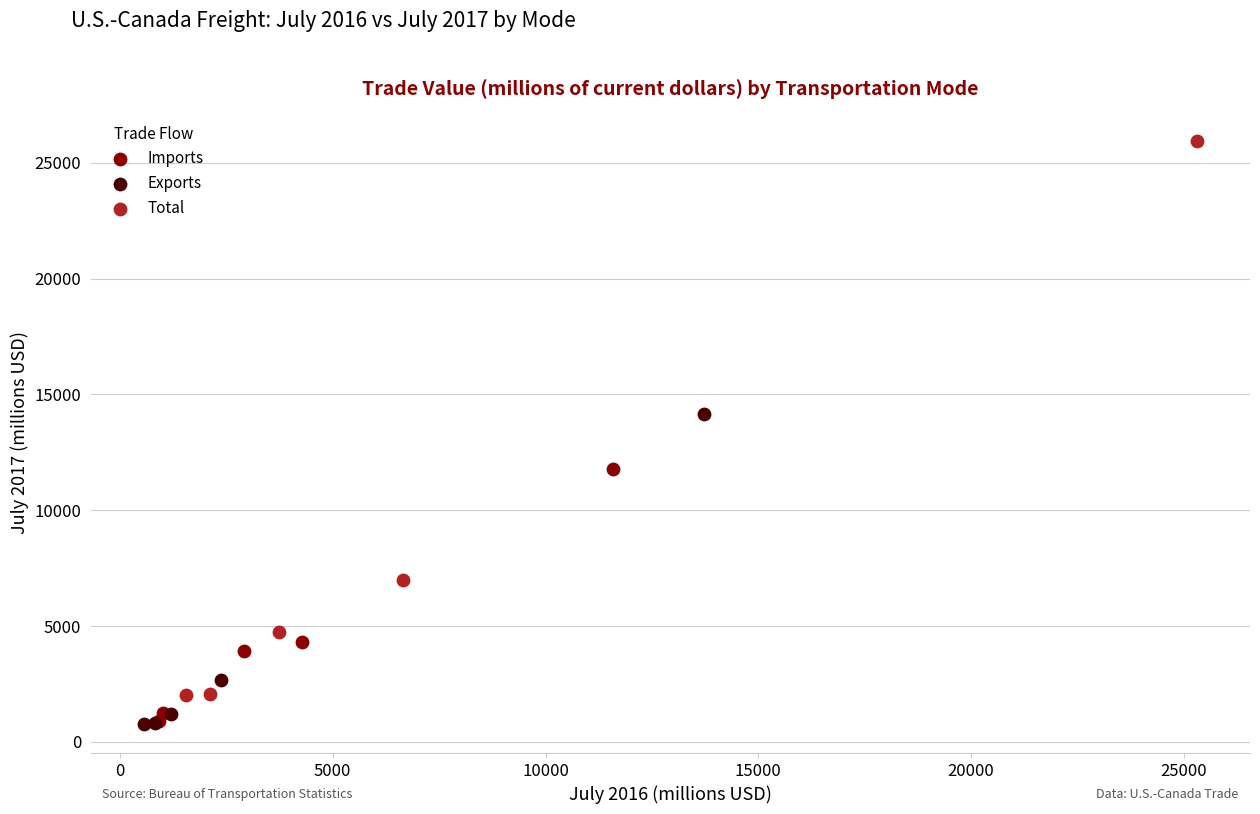

Which series has the largest Y range (max minus min)?

Total